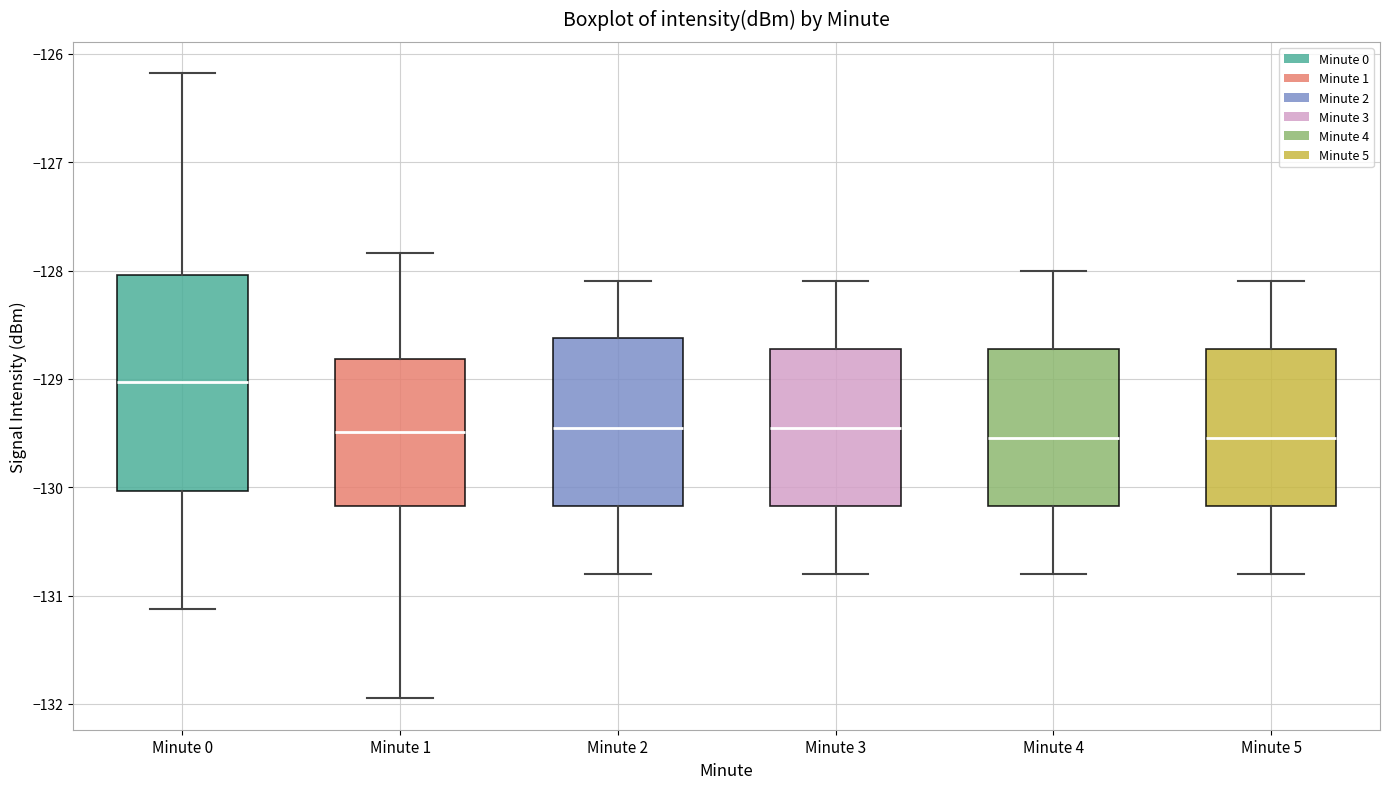

Which box is the tallest, from its lower edge to its upper edge?

Minute 0